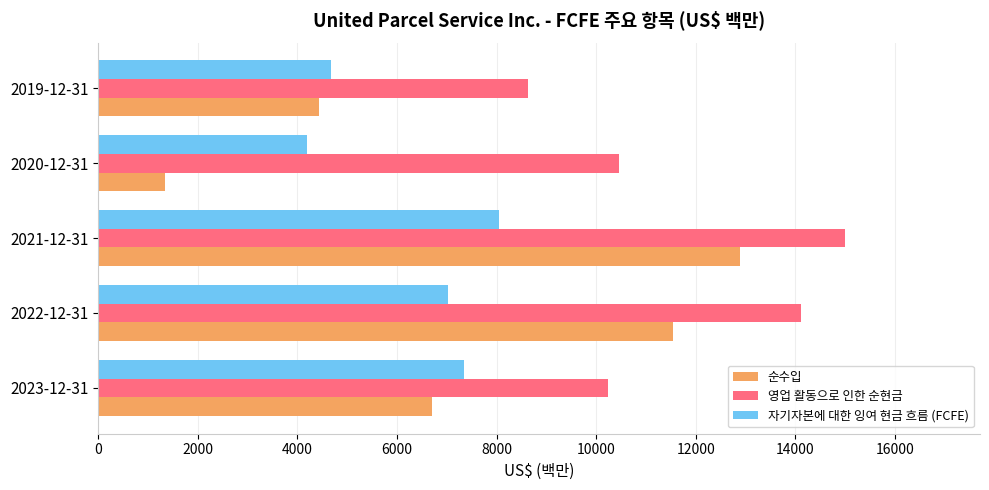

How many series are shown in this chart?

3